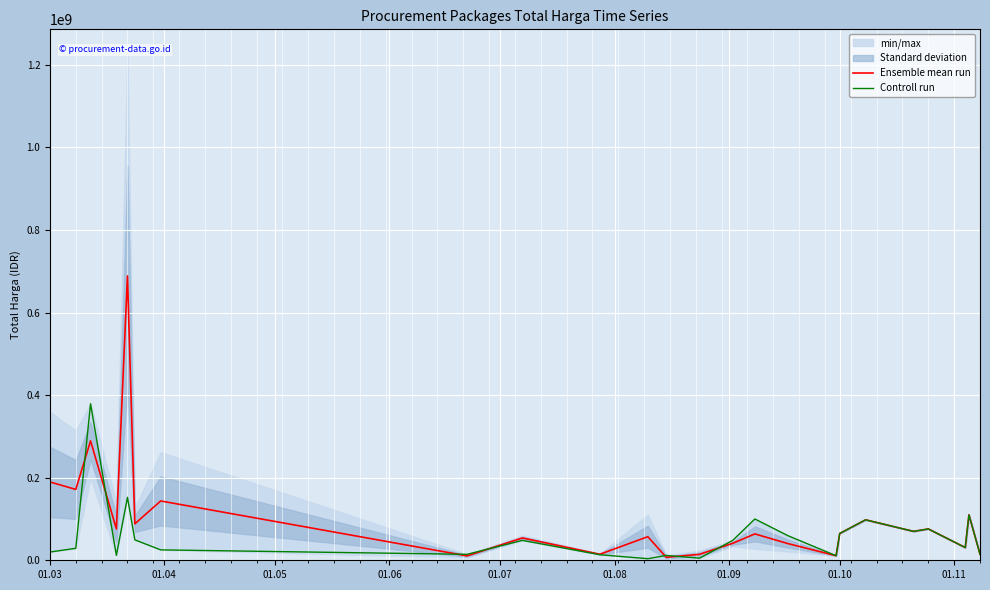

Rank the series by their maximum value, from lowest to highest.

Controll run, Ensemble mean run